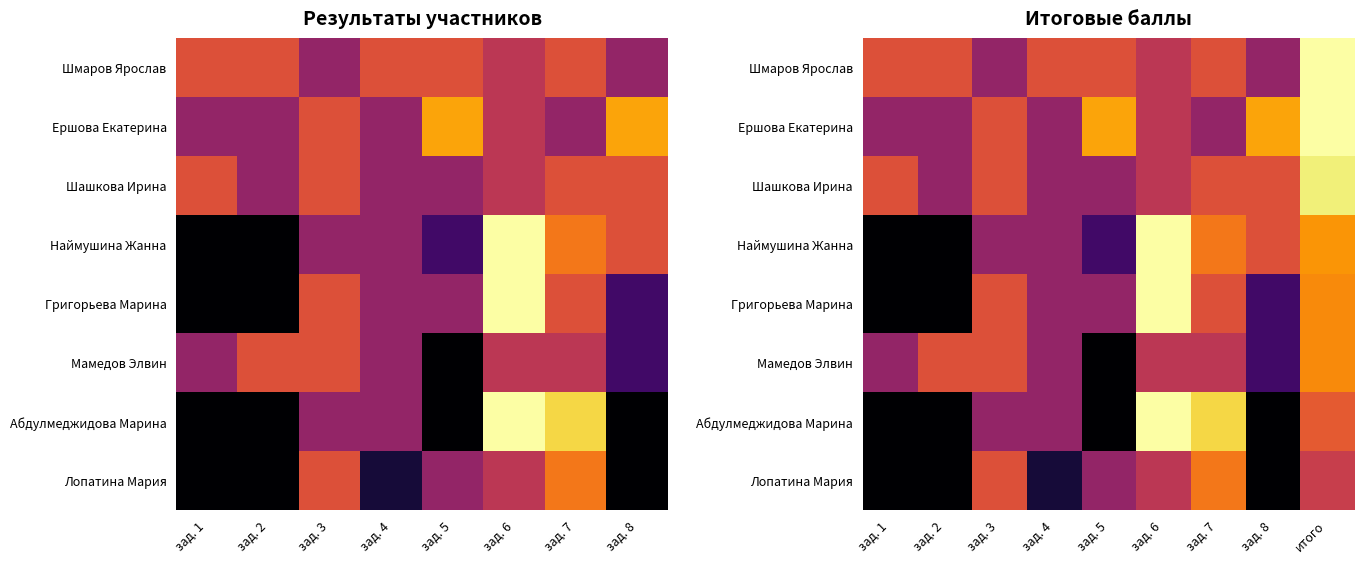

What is the minimum value for Шмаров Ярослав?

0.4